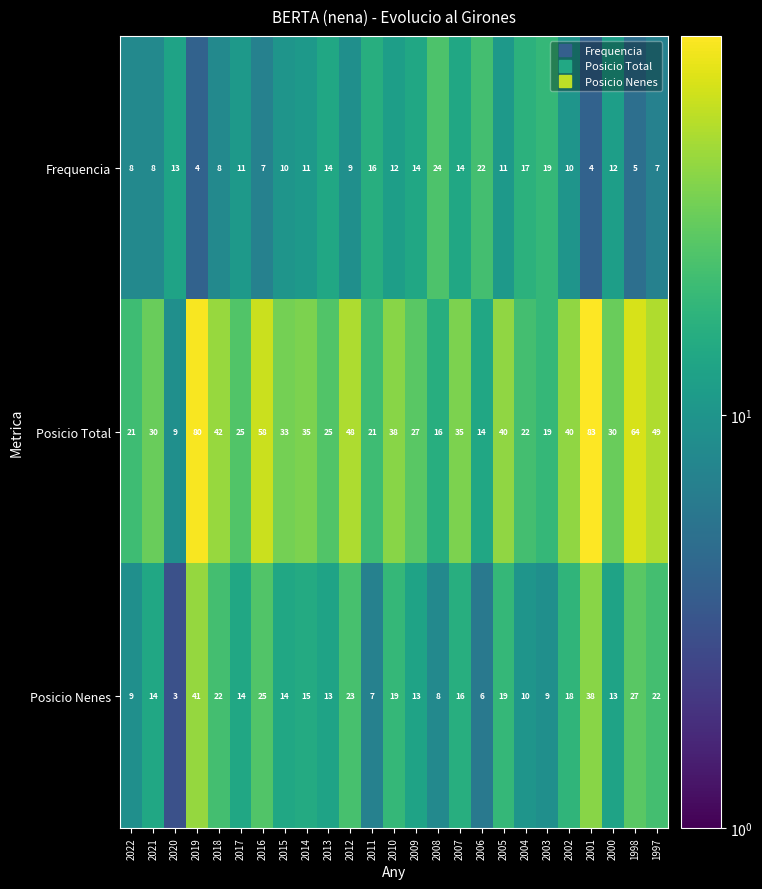

At which category does the chart reach its peak across all series?

2001